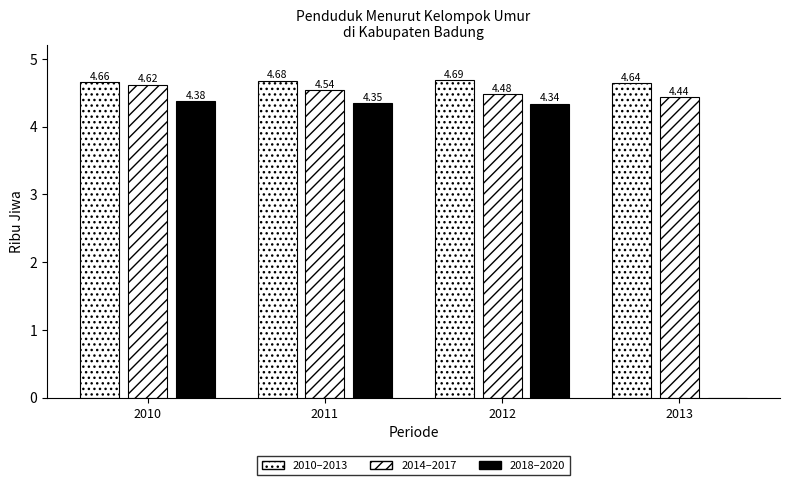

How many data points in 2018–2020 are above 4?

3